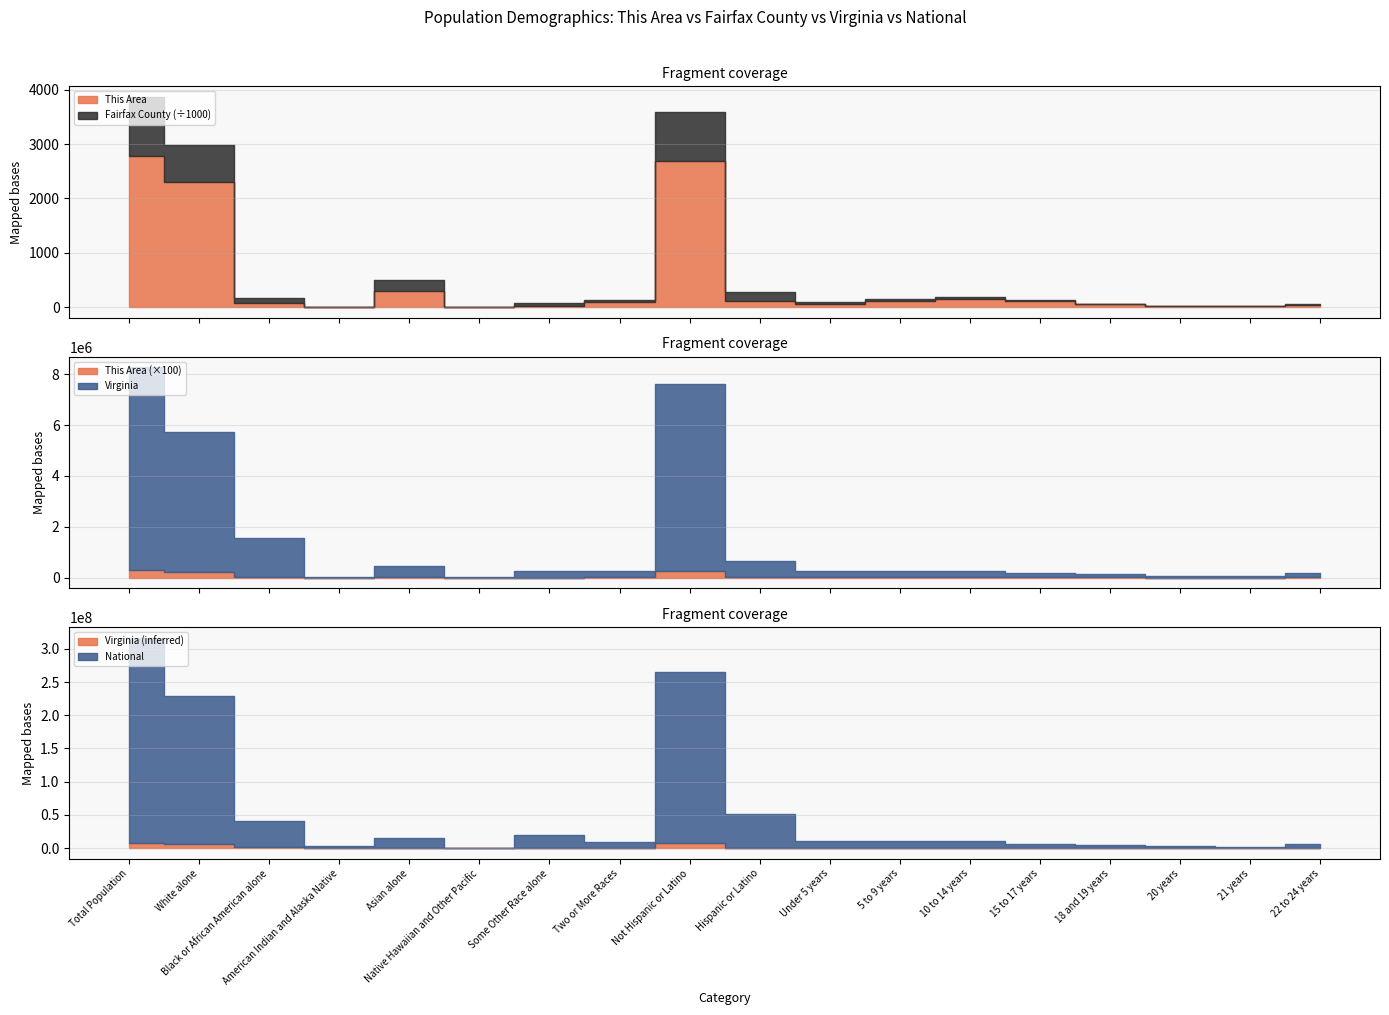

What is the lowest value of the Fairfax County series?

864